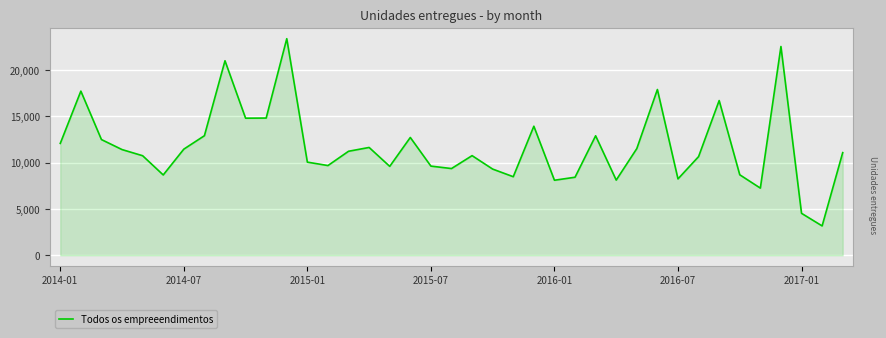

How many categories are shown in the chart?

39